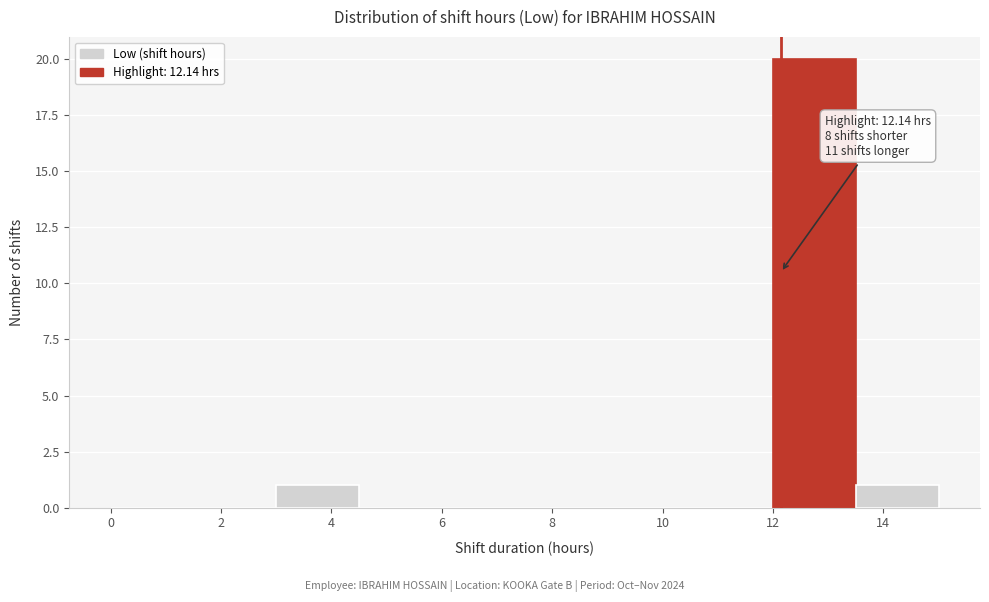

Over which range of the x-axis is the bar tallest?

12.0 to 13.5